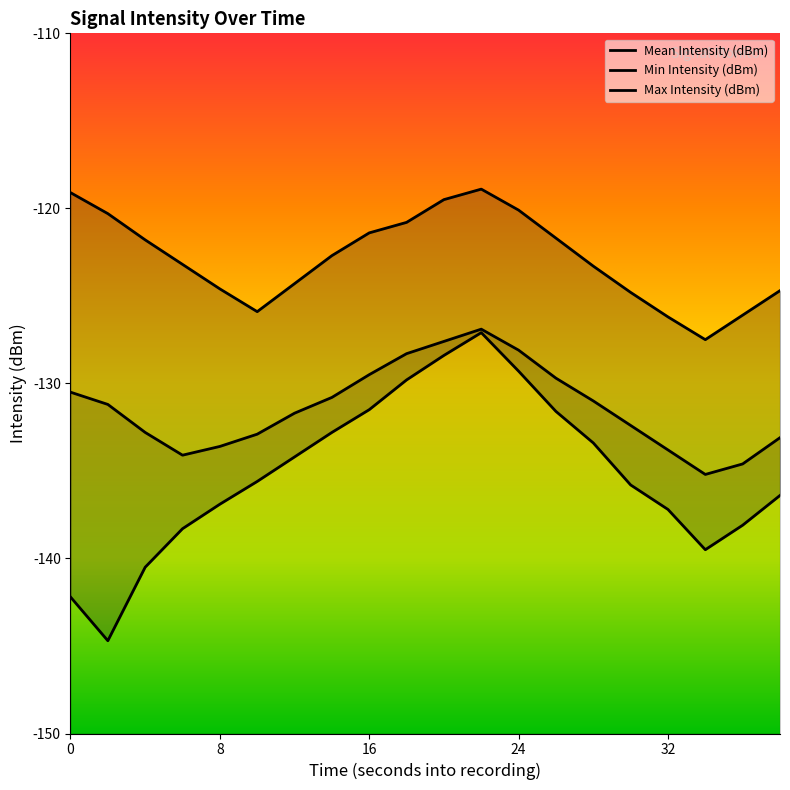

True or false: Min Intensity (dBm) and Max Intensity (dBm) intersect in this chart.

False